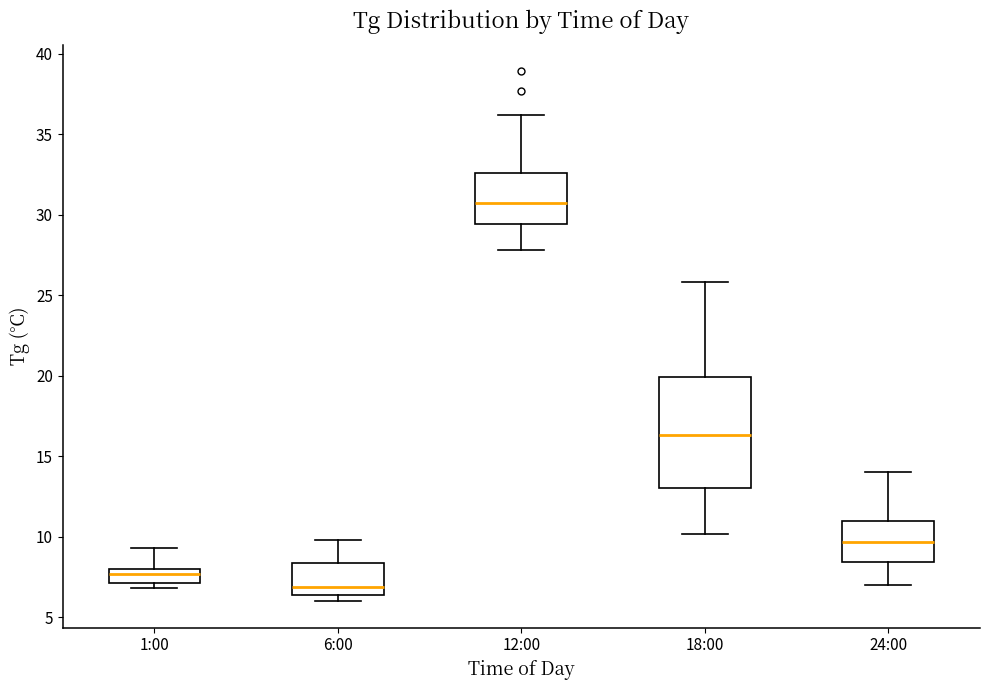

Which box's median line is the lowest?

6:00